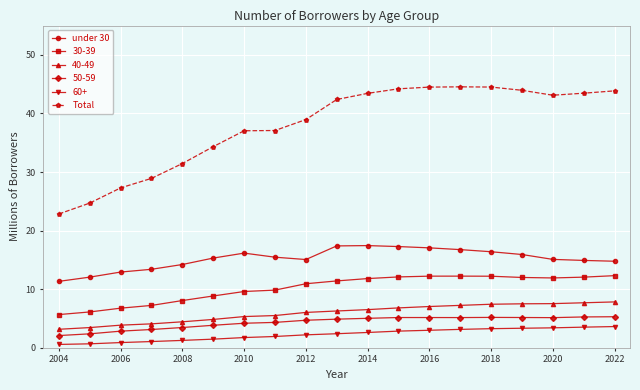

What is the difference between the maximum and minimum values in the 50-59 series?

3.2